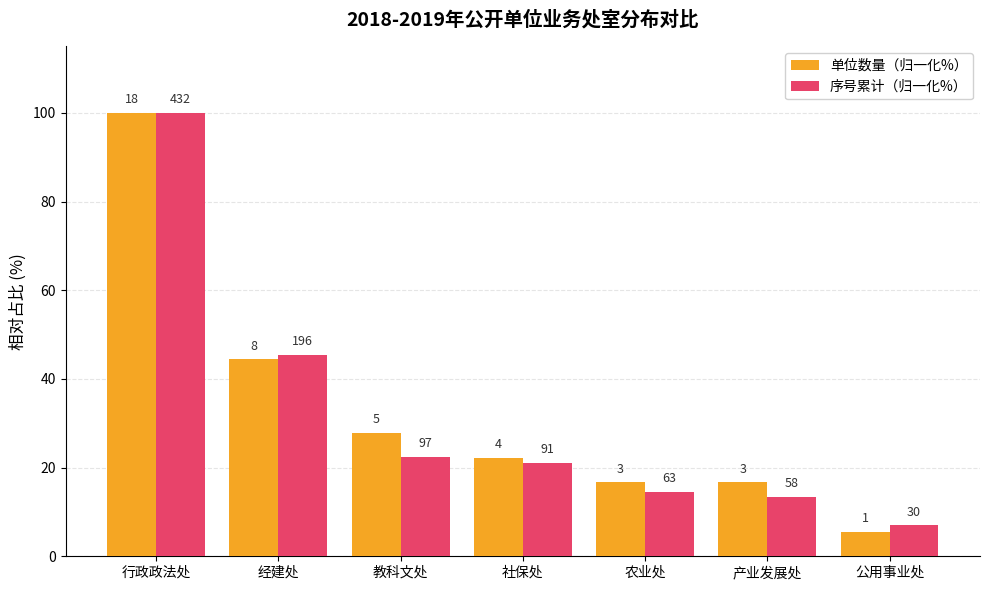

How many bars are there in each group?

2